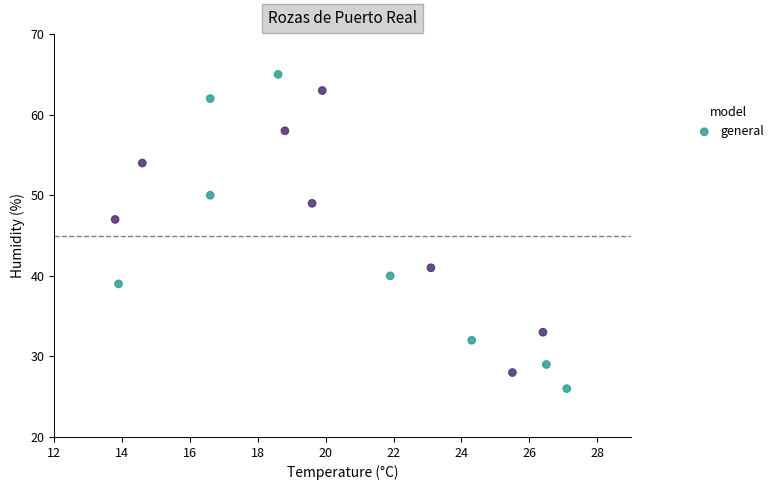

What is the range of Y values (max minus min)?

39